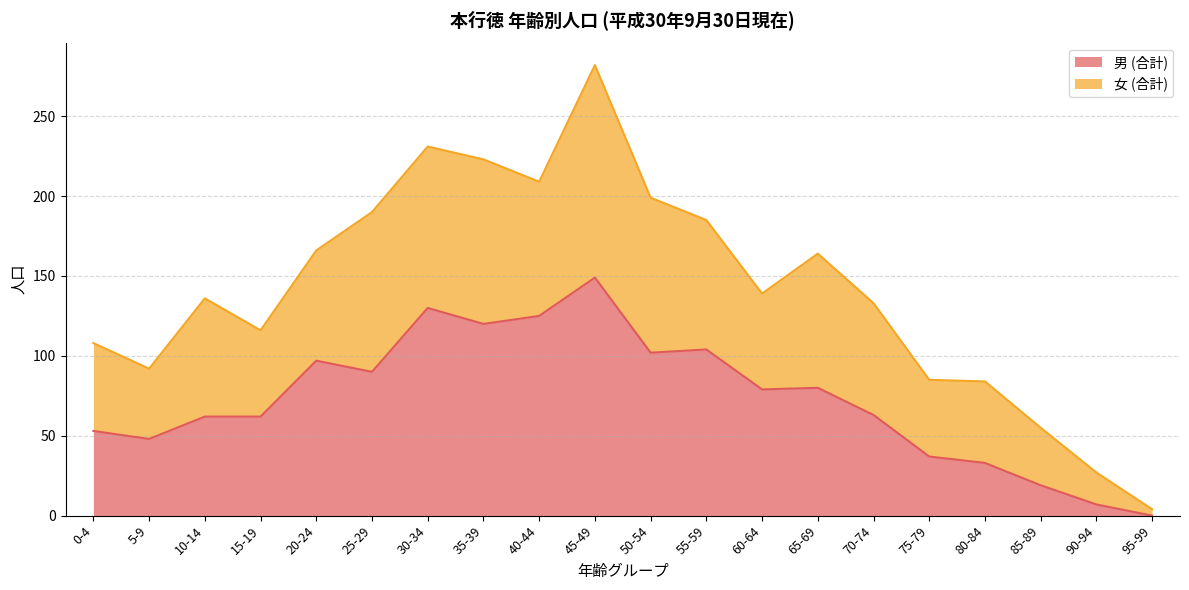

Does the chart have visible grid lines?

Yes